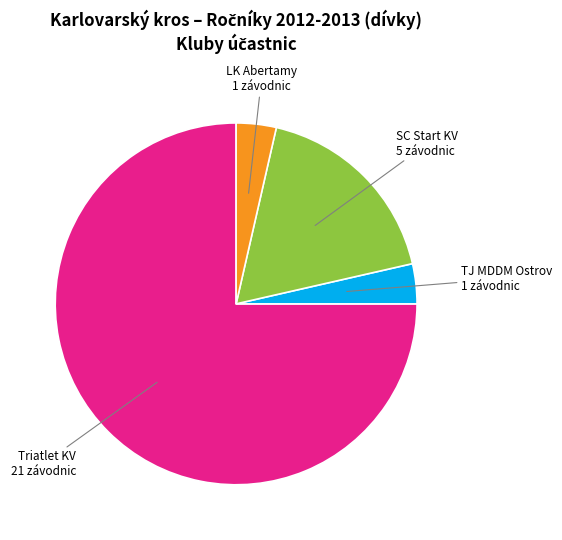

Is there any slice that represents more than half of the pie?

Yes